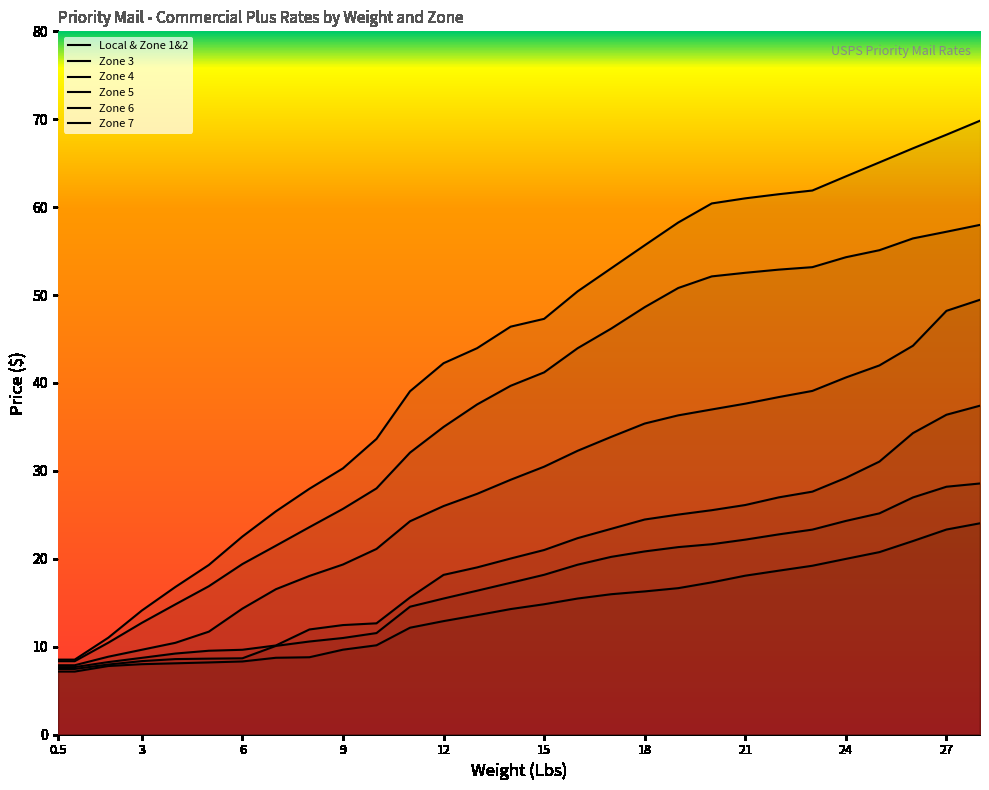

What are all the series names shown in the legend?

Local & Zone 1&2, Zone 3, Zone 4, Zone 5, Zone 6, Zone 7